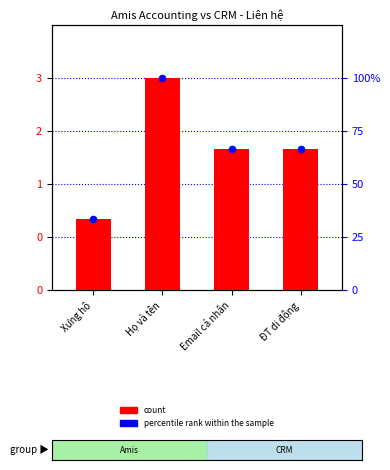

At how many categories does at least one series exceed 36?

3